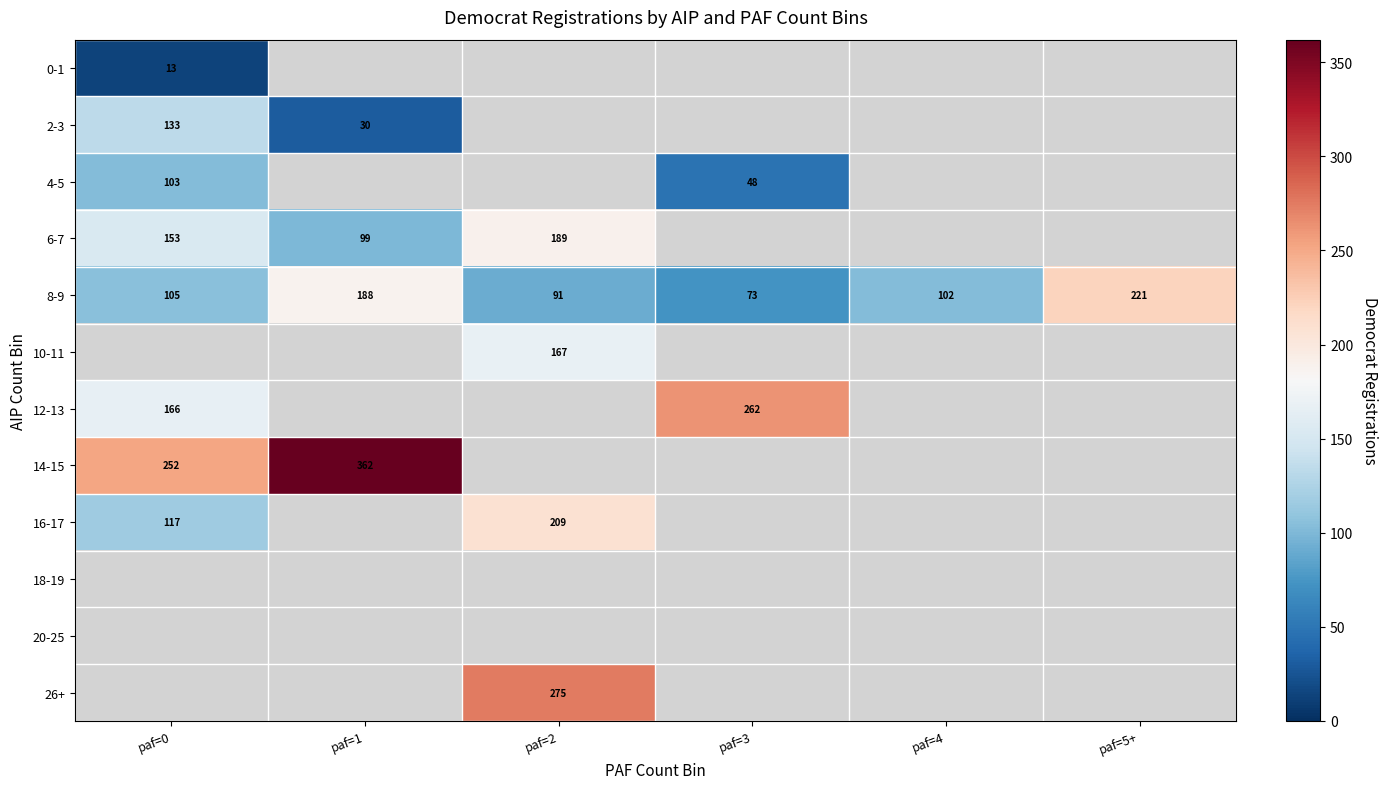

Is it true that 12-13 equals 166 at paf=0?

True